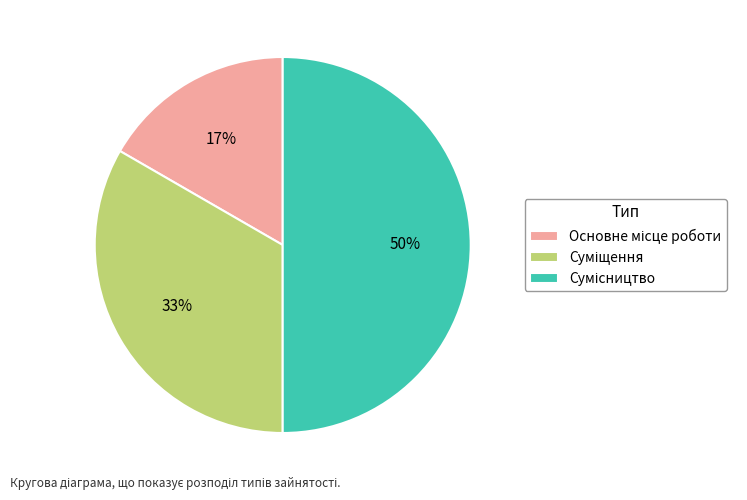

To the nearest percent, what is the average slice percentage?

33%